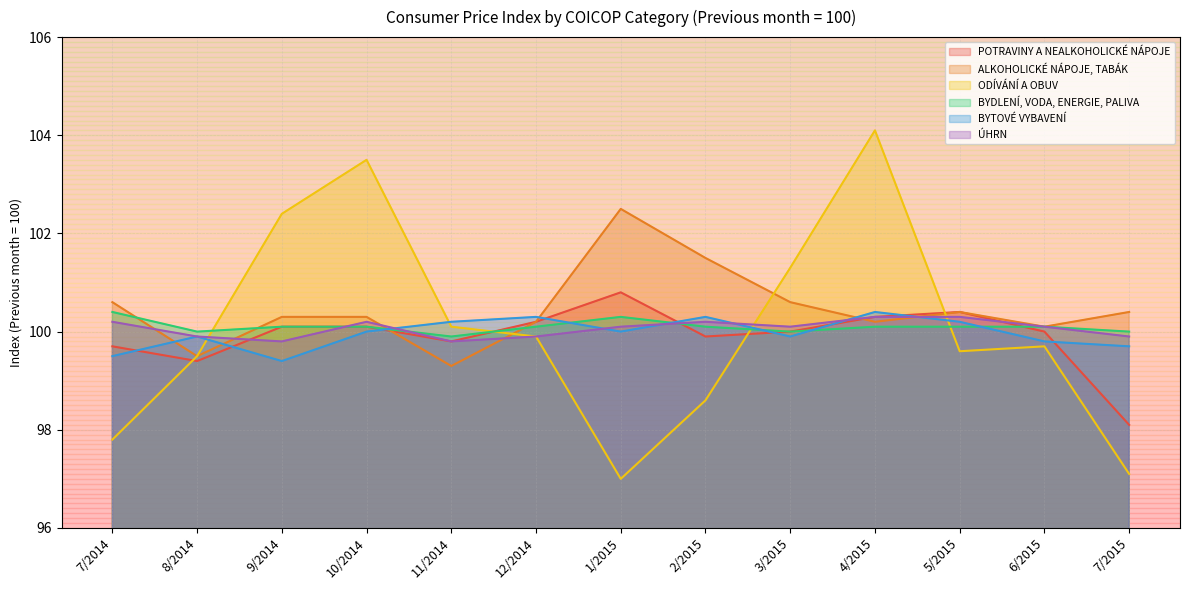

What is the label of the 8th point from the left?

2/2015